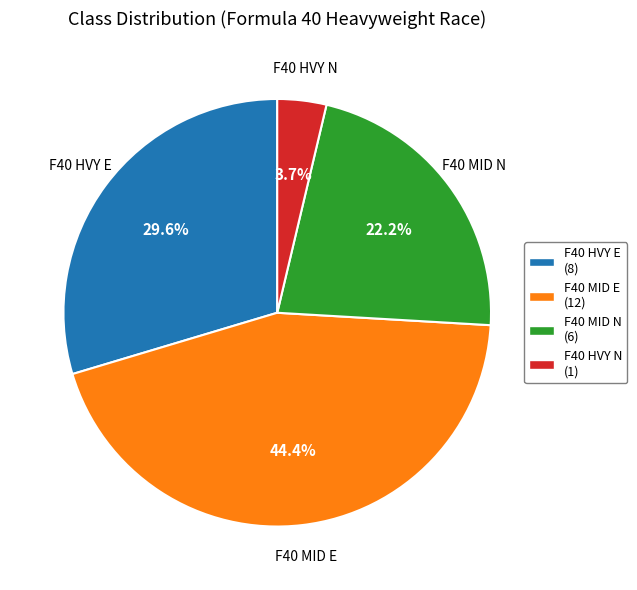

Which has a higher value, F40 HVY N or F40 MID N?

F40 MID N